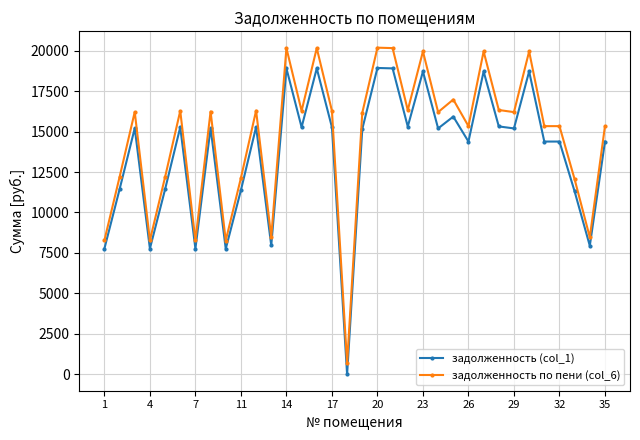

True or false: задолженность (col_1) and задолженность по пени (col_6) cross at least once.

False